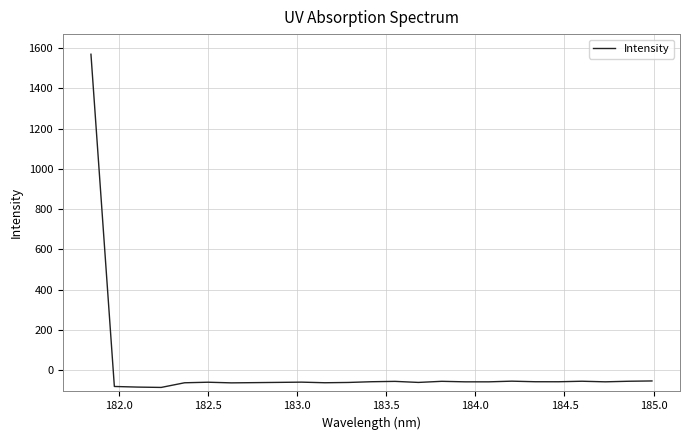

What is the difference between the maximum and minimum values?

1655.2